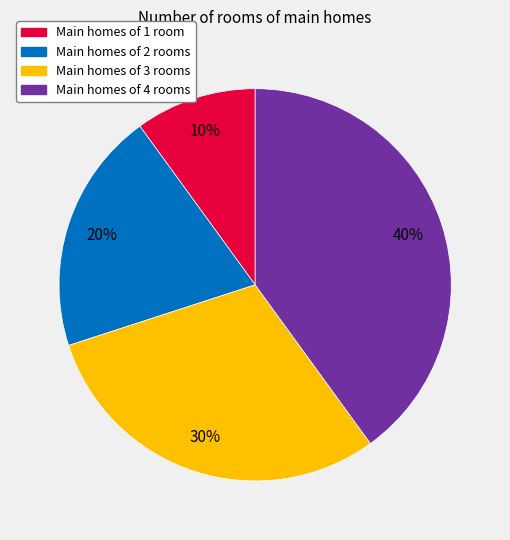

To the nearest percent, what is the difference between the largest and smallest slice percentages?

30%